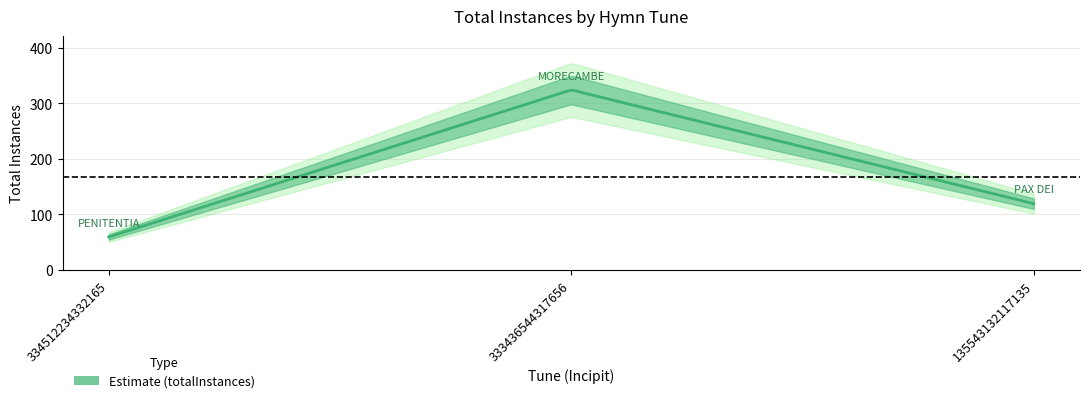

Does the chart display data point markers on the line(s)?

No